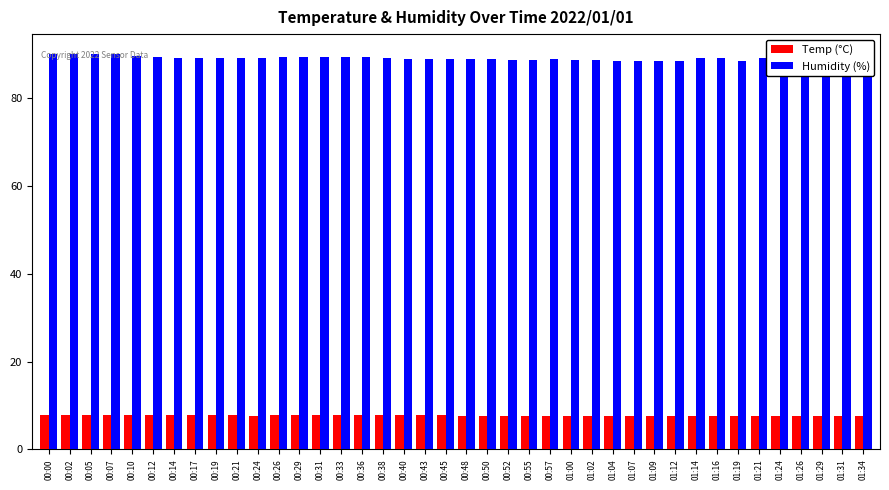

Between 00:17 and 01:21, which series saw the biggest shift?

Temp (°C)